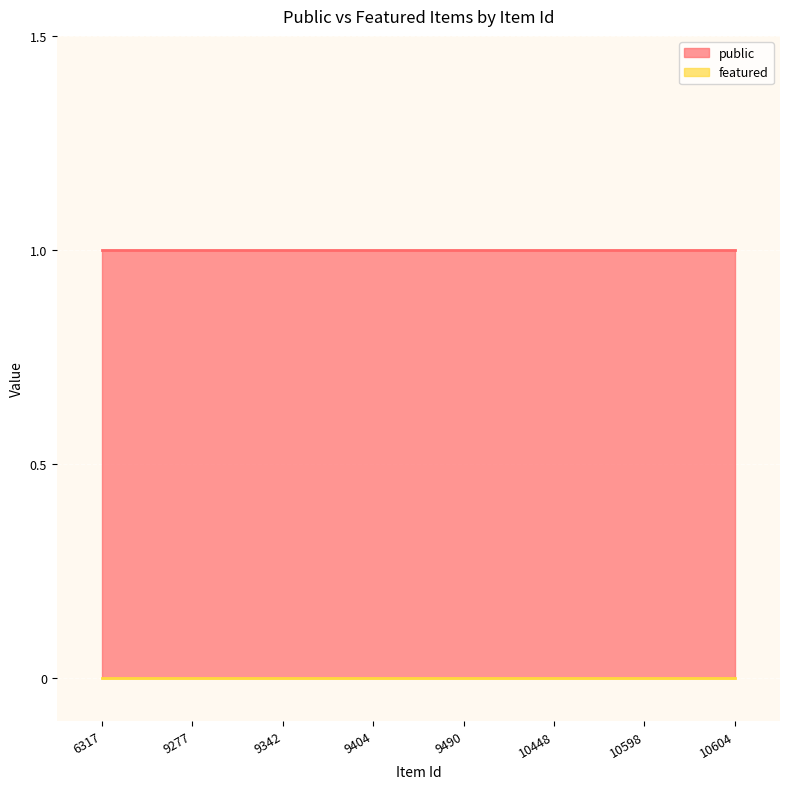

True or false: public and featured intersect in this chart.

False